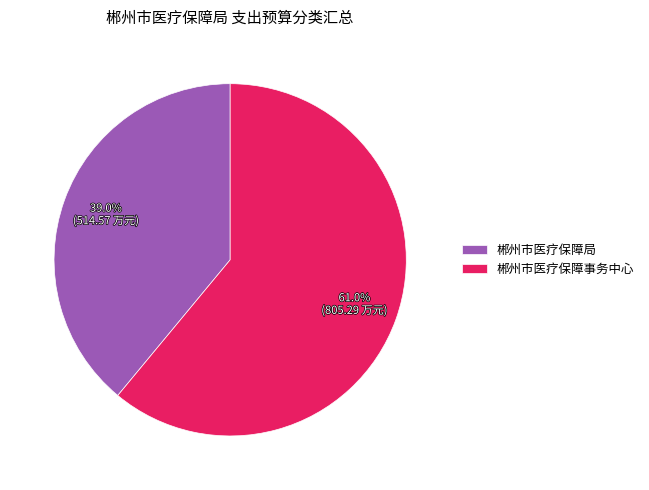

What is the total percentage of 郴州市医疗保障局 and 郴州市医疗保障事务中心?

100.0%